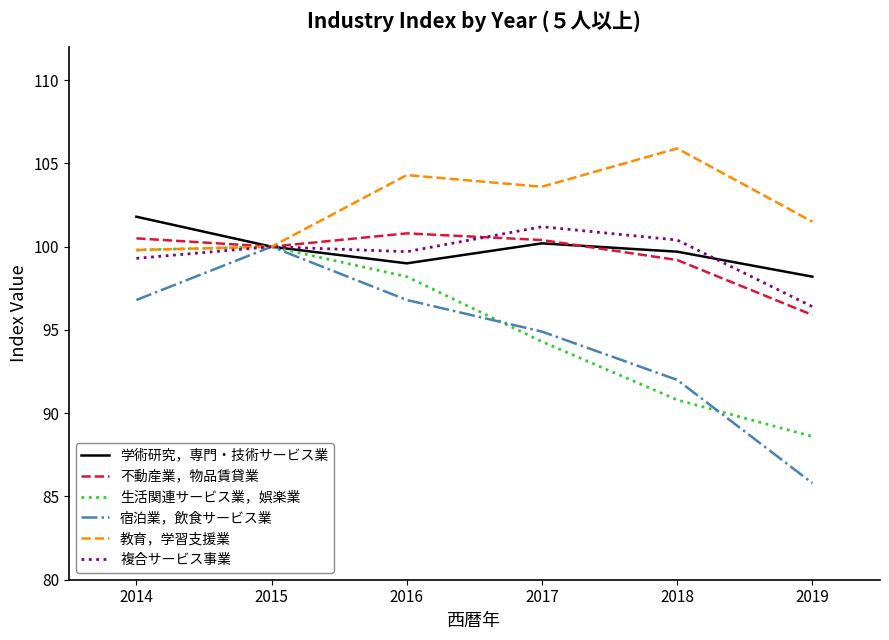

True or false: 複合サービス事業 has a value of 96.4 at 2019.

True